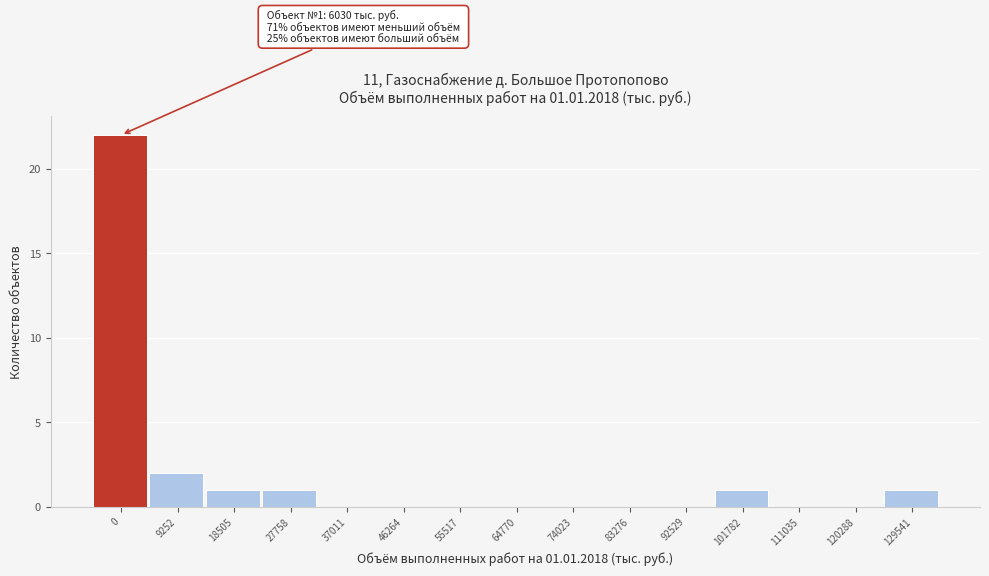

Reading right to left, what are all the values shown in this chart?

129541=1	120288=0	111035=0	101782=1	92529=0	83276=0	74023=0	64770=0	55517=0	46264=0	37011=0	27758=1	18505=1	9252=2	0=22